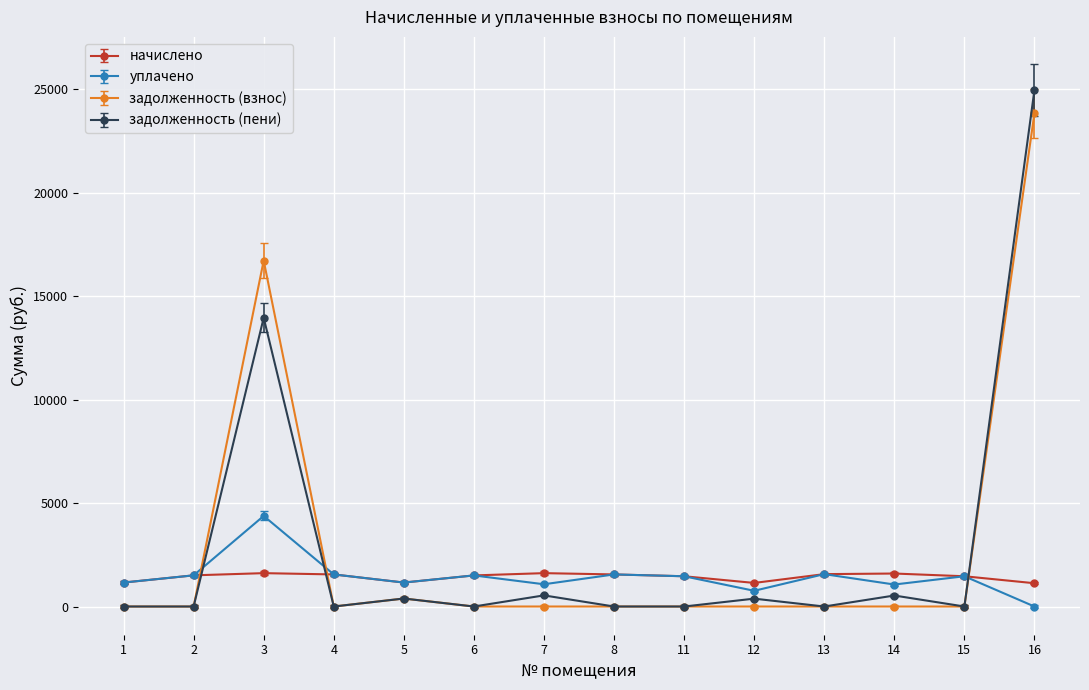

Between which two adjacent categories do задолженность (пени) and уплачено first intersect?

2 and 3